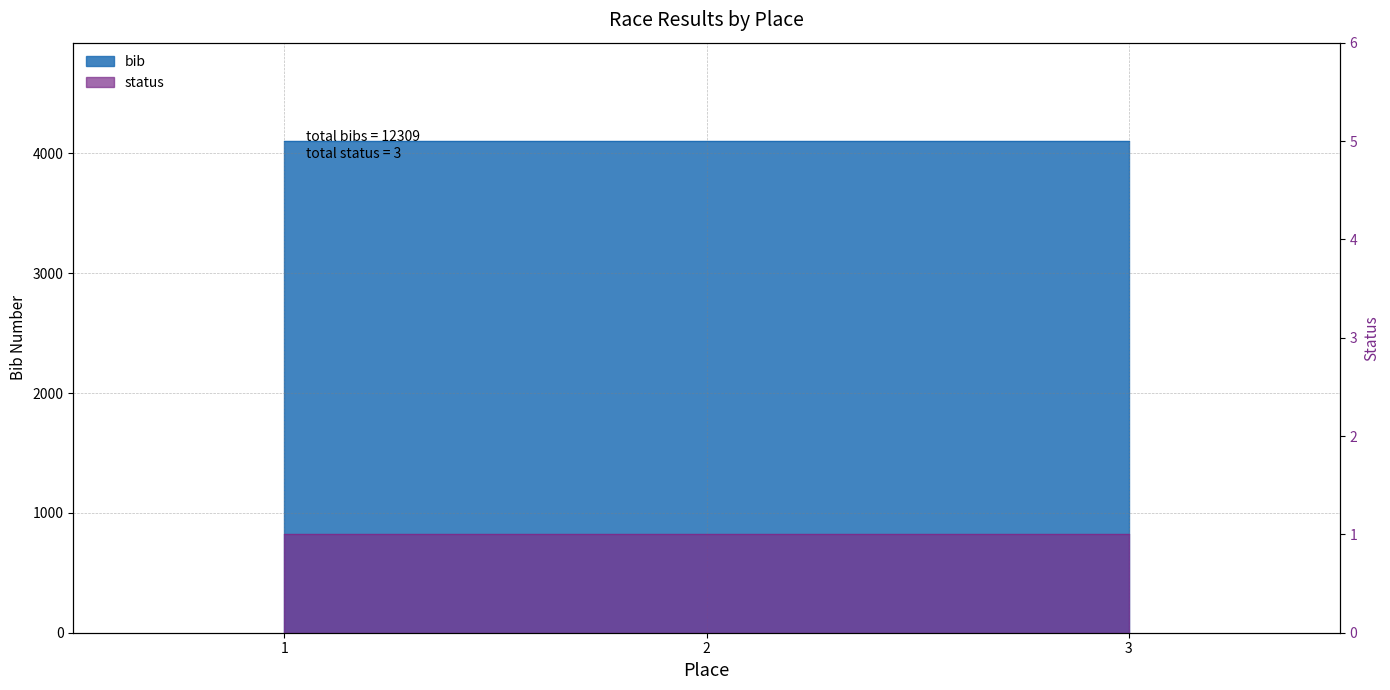

Rank the categories by value from lowest to highest.

1, 3, 2